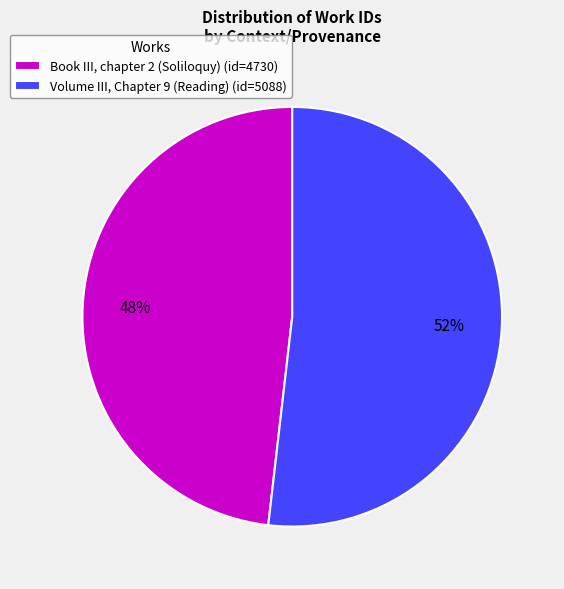

What is the largest slice in the pie chart?

Volume III, Chapter 9 (Reading)